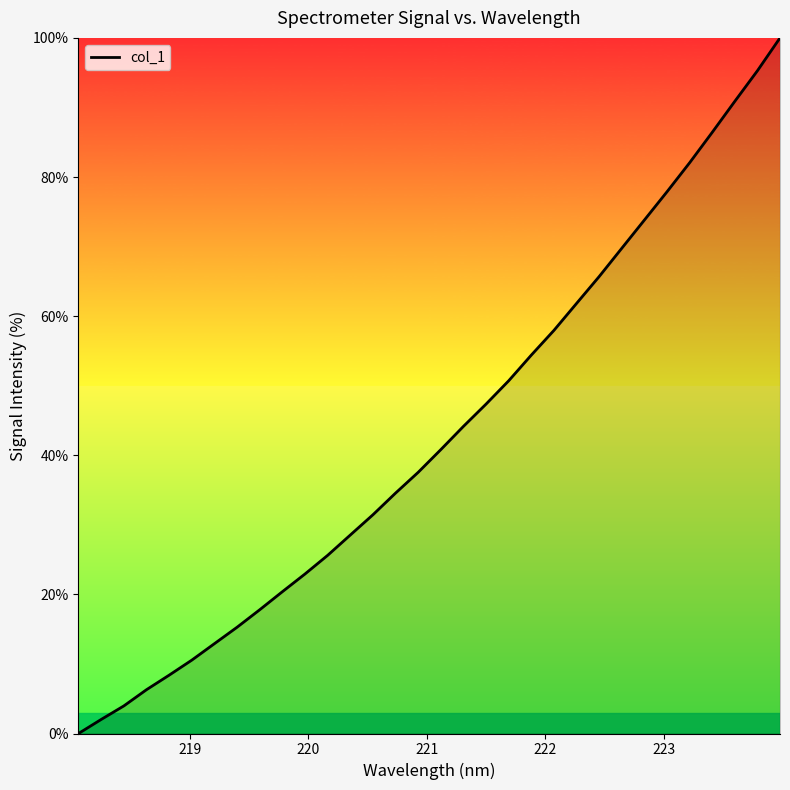

What is the greatest value displayed?

100.0